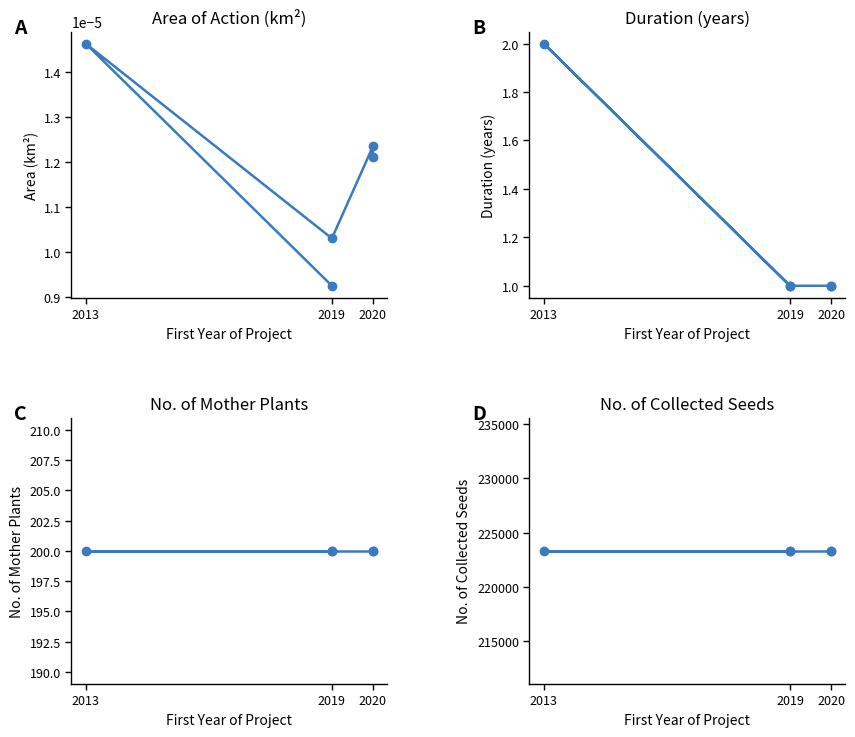

Is it true that Area of action (km2) equals 0.0 at 2020?

True